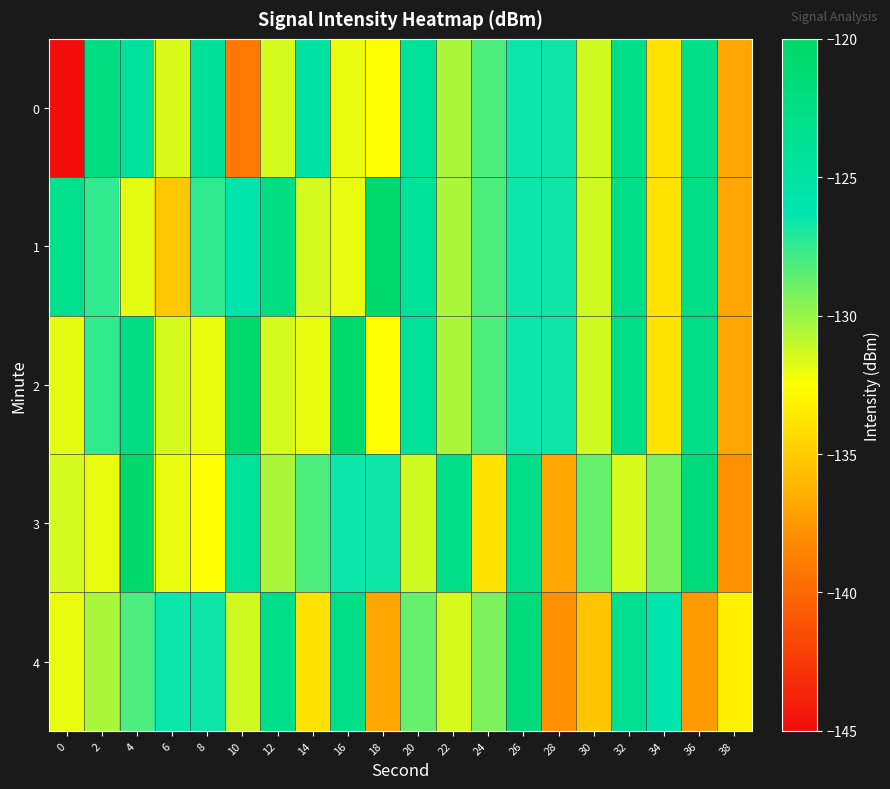

Count the number of categories in the chart.

20